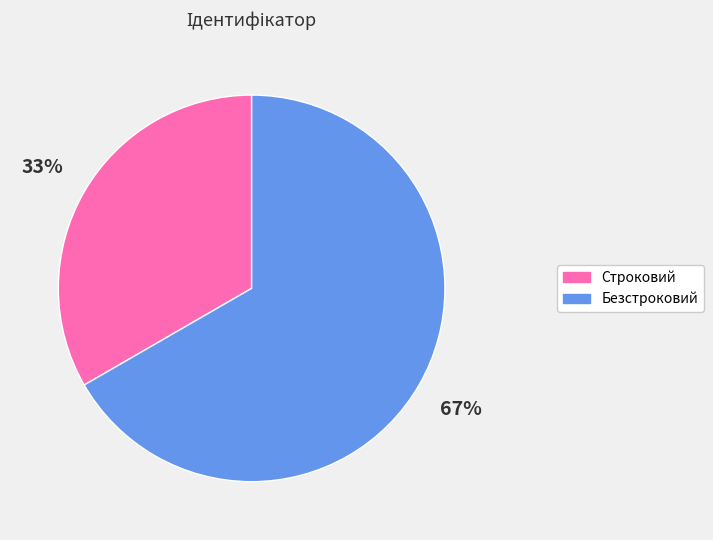

Count the number of slices in the pie.

2